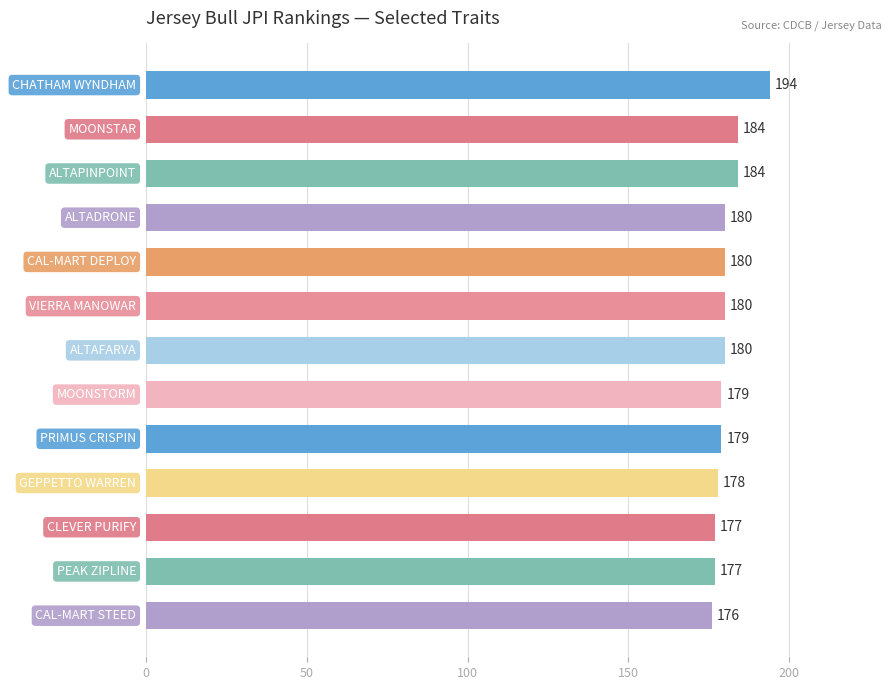

Does the chart contain stacked bars?

No